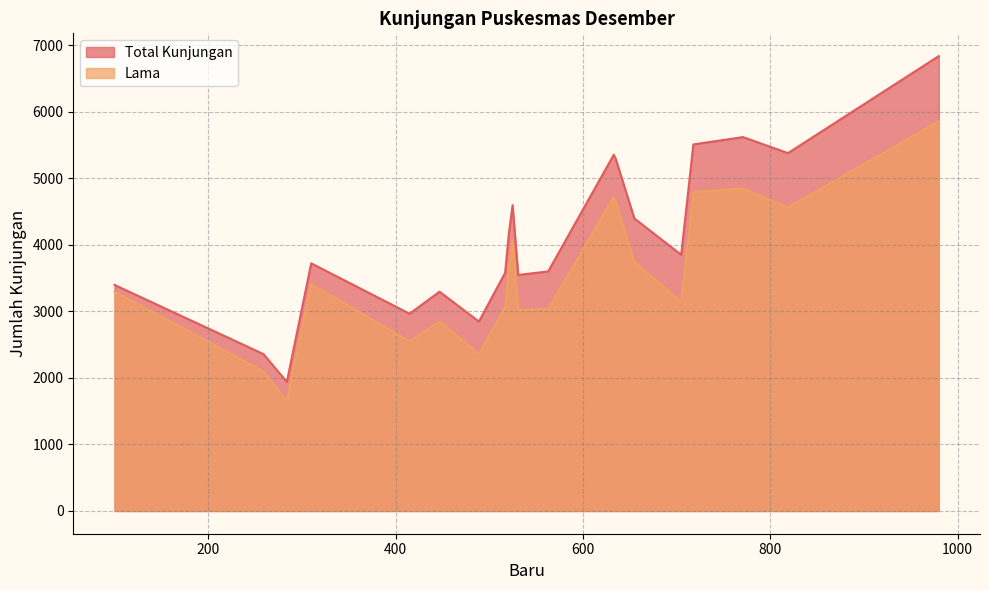

True or false: Total Kunjungan has more than 2 interior local peaks.

True